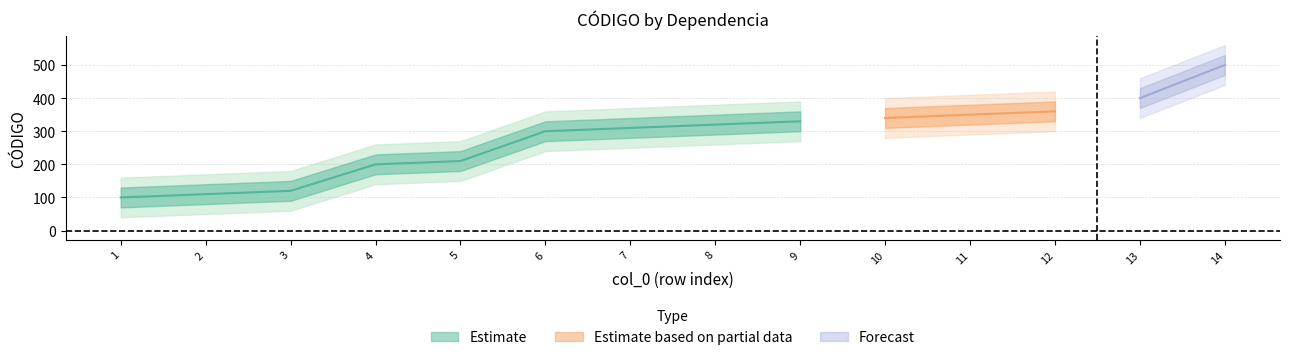

Is this an area chart (filled region under the line)?

No